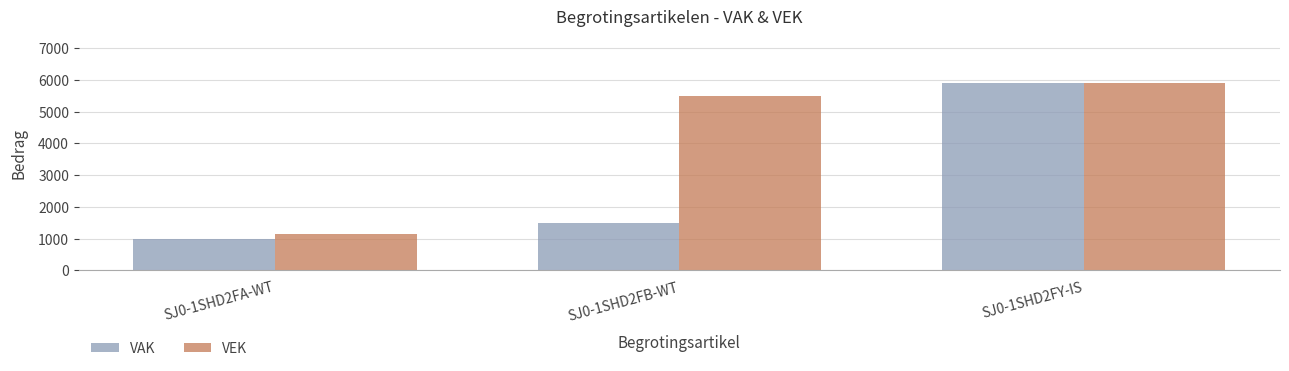

The VAK series shows 1004 at SJ0-1SHD2FA-WT. True or false?

True